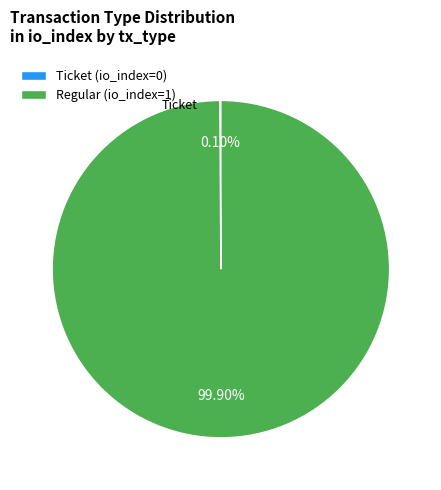

Does any single category account for the majority?

Yes